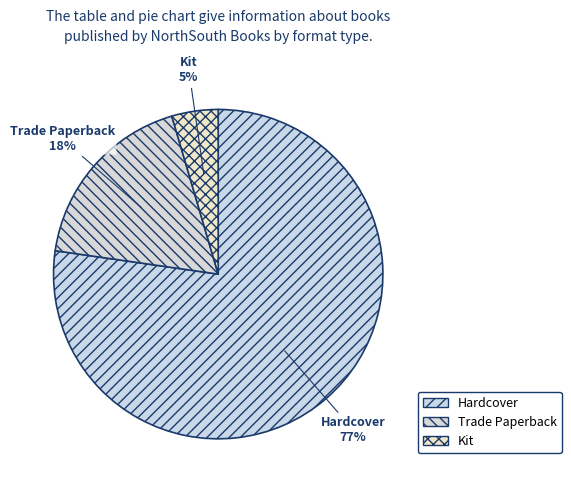

Which slice is the smallest?

Kit